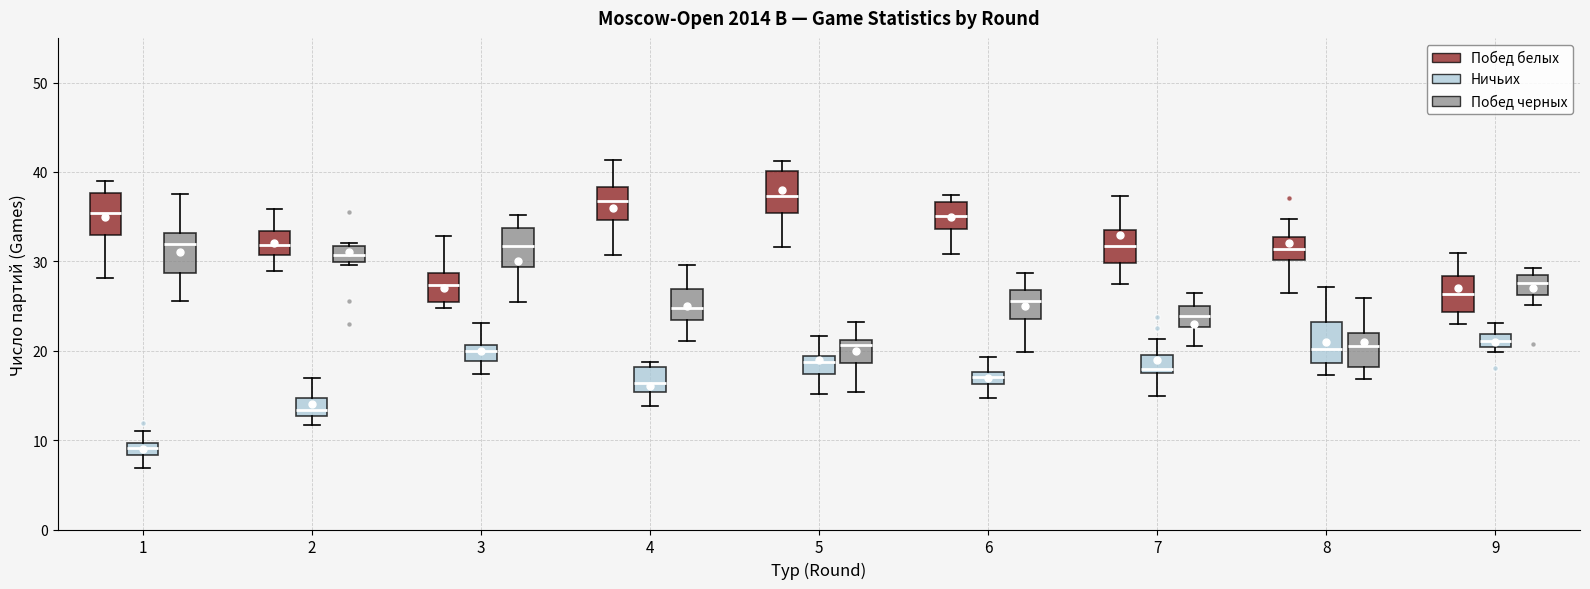

Where is the lower edge of the box for 9 (Побед черных) on the y-axis? The values are not printed on the chart, so give them approximately, as read against the axis.

26